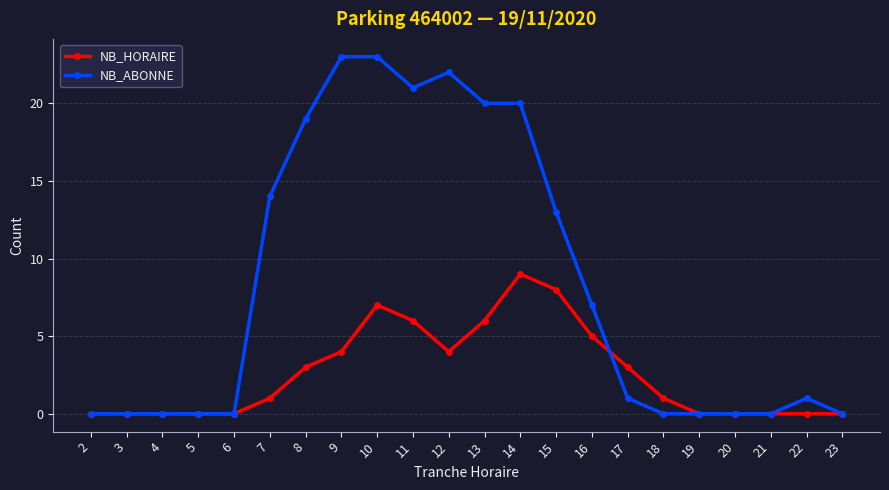

True or false: NB_HORAIRE has more than 1 interior local peaks.

True